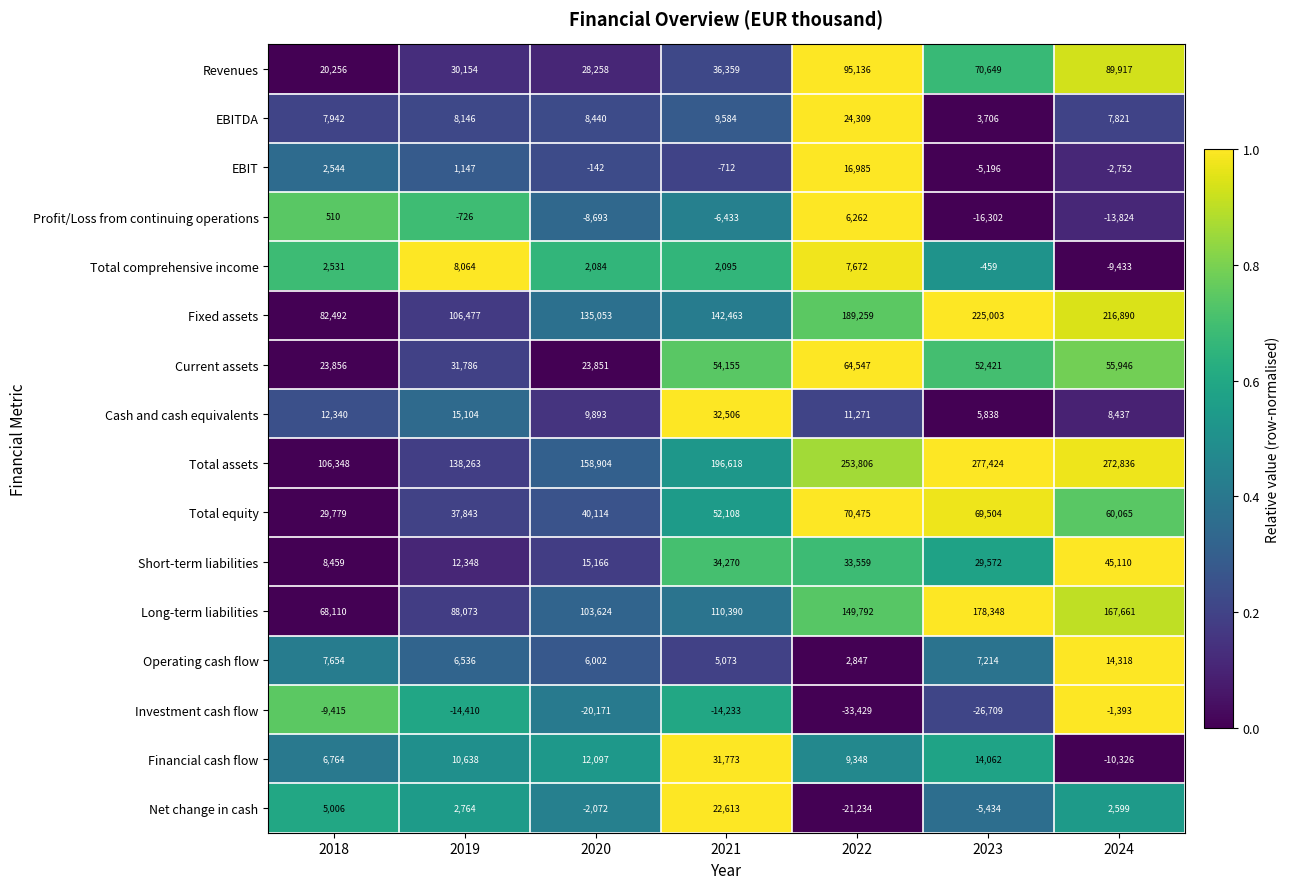

At which category is the sum across all series the highest?

2024